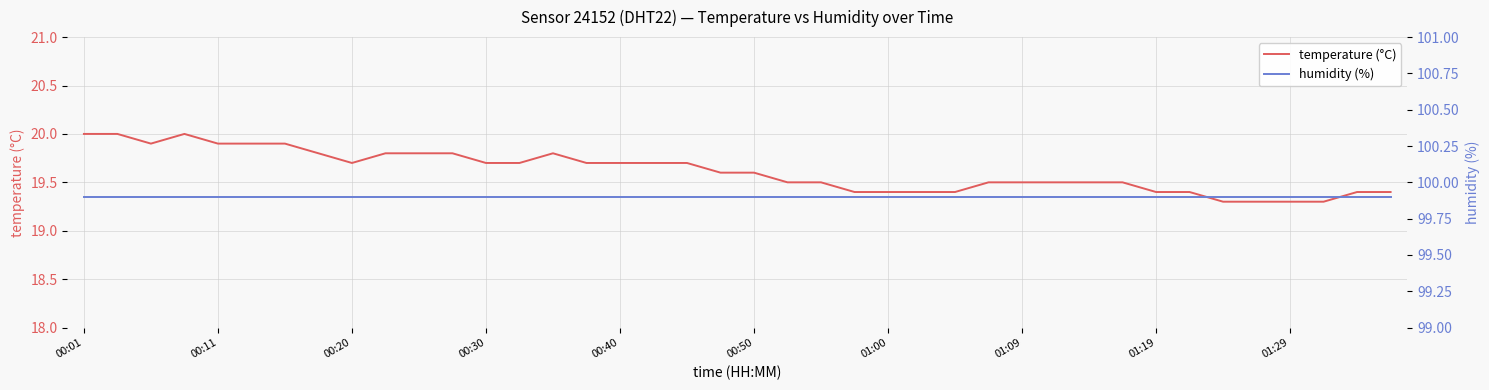

At which label is humidity (%) closest to 99?

00:01